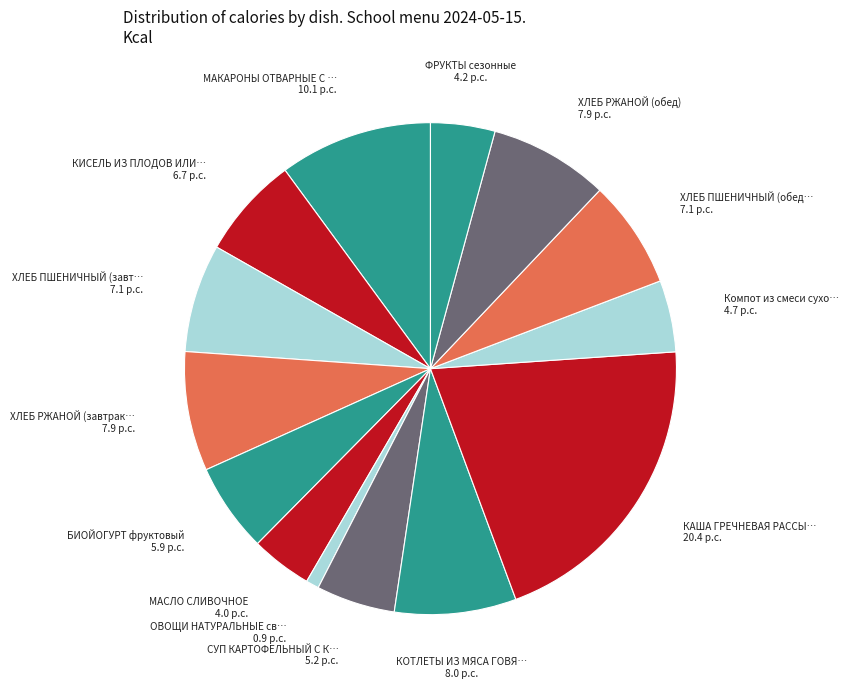

How many segments does this pie chart have?

14